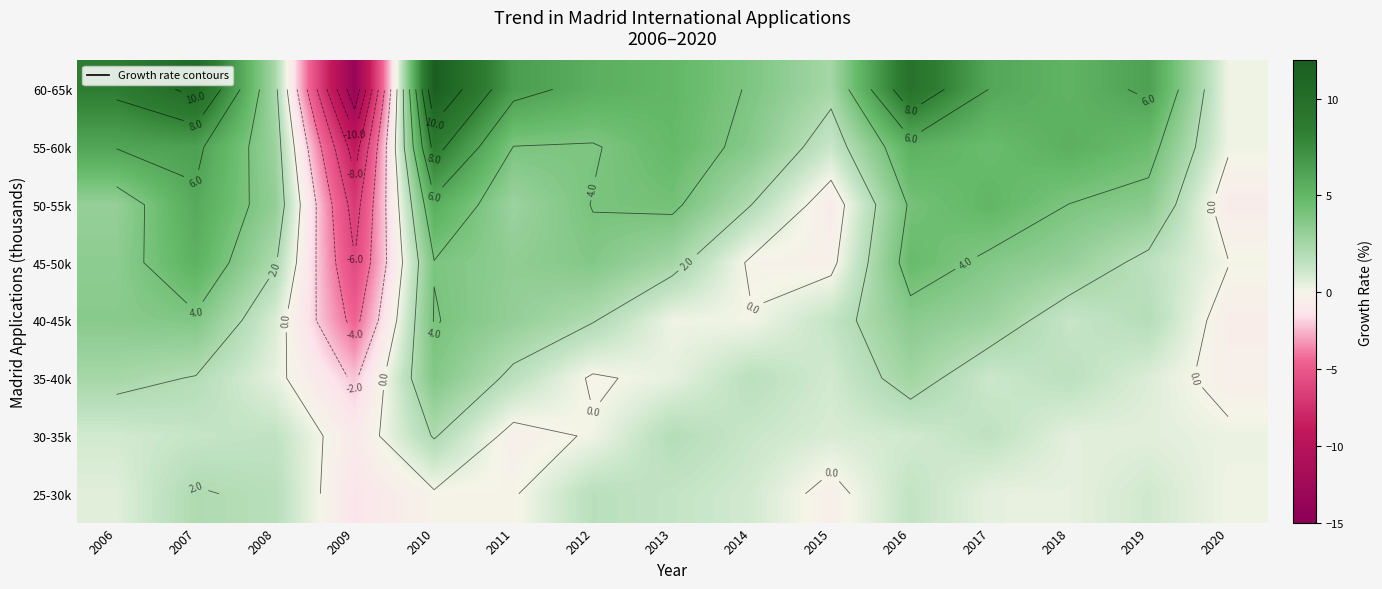

Is the value of 30-35k at 2010 greater than the value of 55-60k at 2019?

No